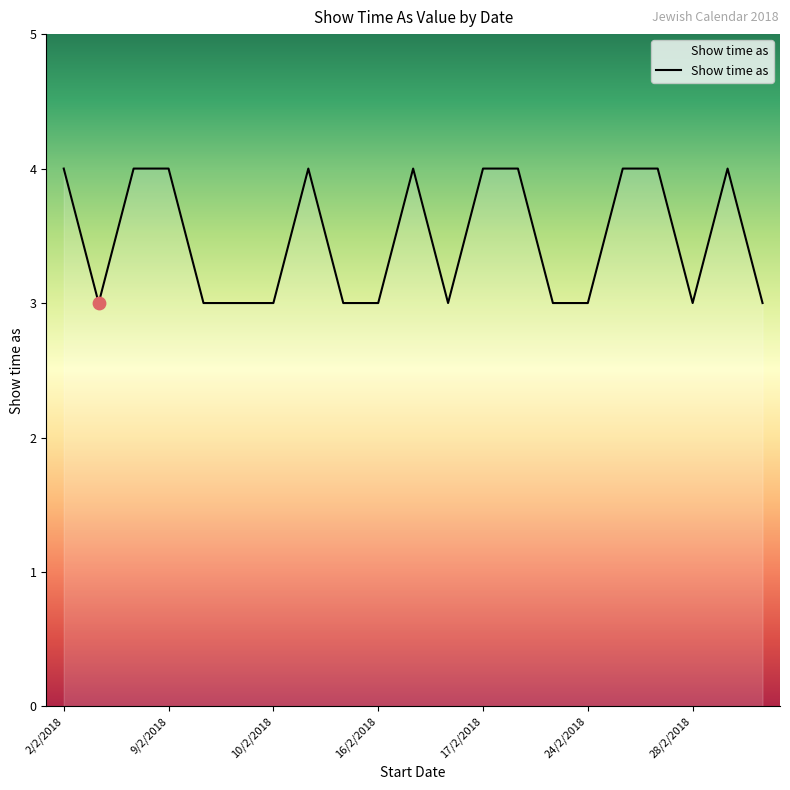

What is the maximum value shown in the chart?

4